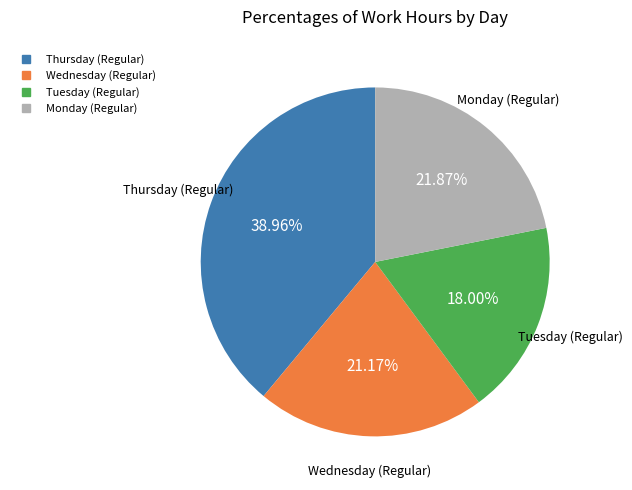

To the nearest percent, what is the average slice percentage?

25%